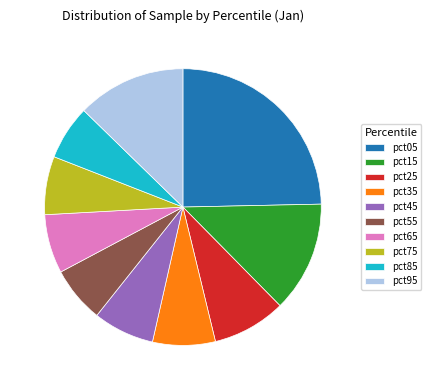

Combined, do pct45 and pct35 account for over 50%?

No